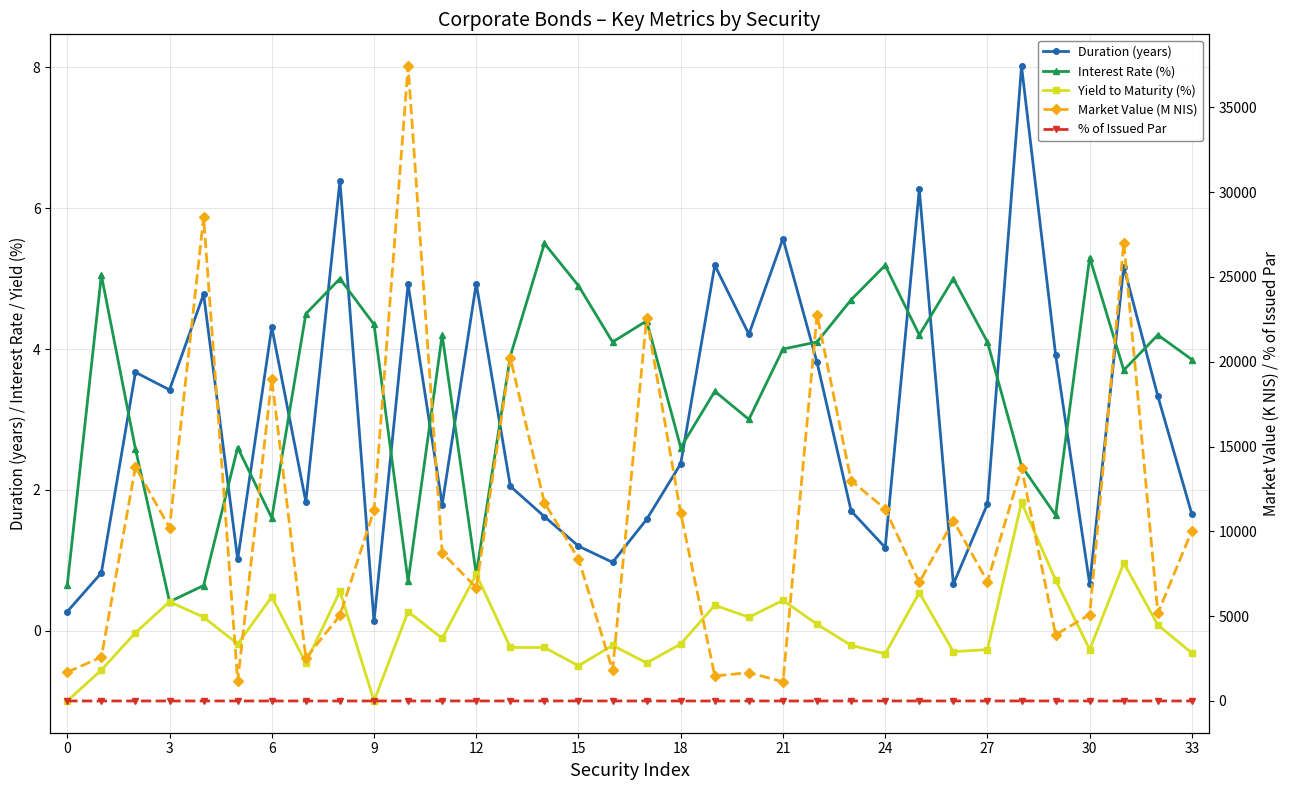

What is the sum of the Yield to Maturity (%) values at 32 and 22?

0.2